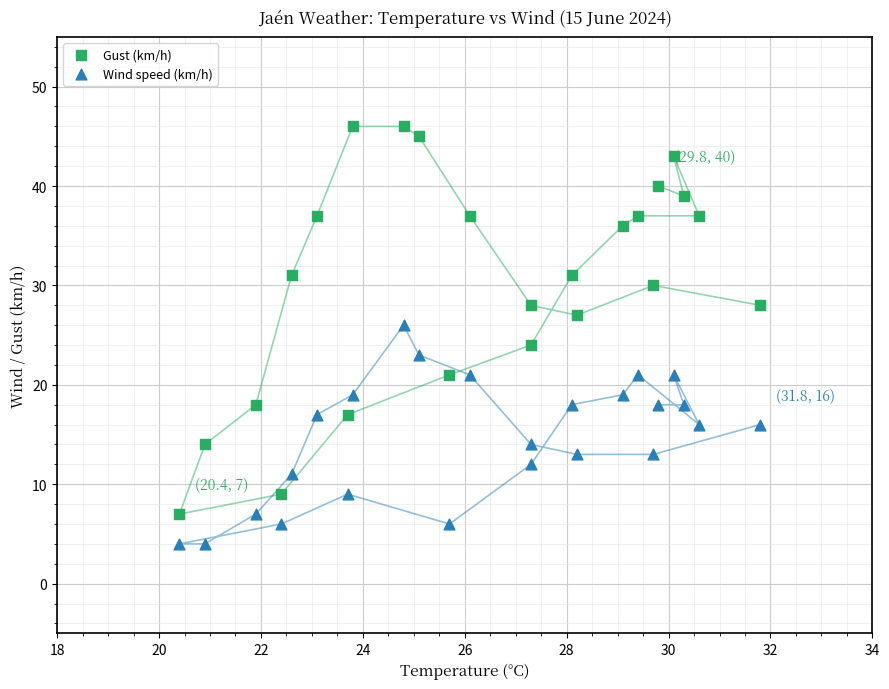

Across all data points, what is the range of Y values (max minus min)?

42